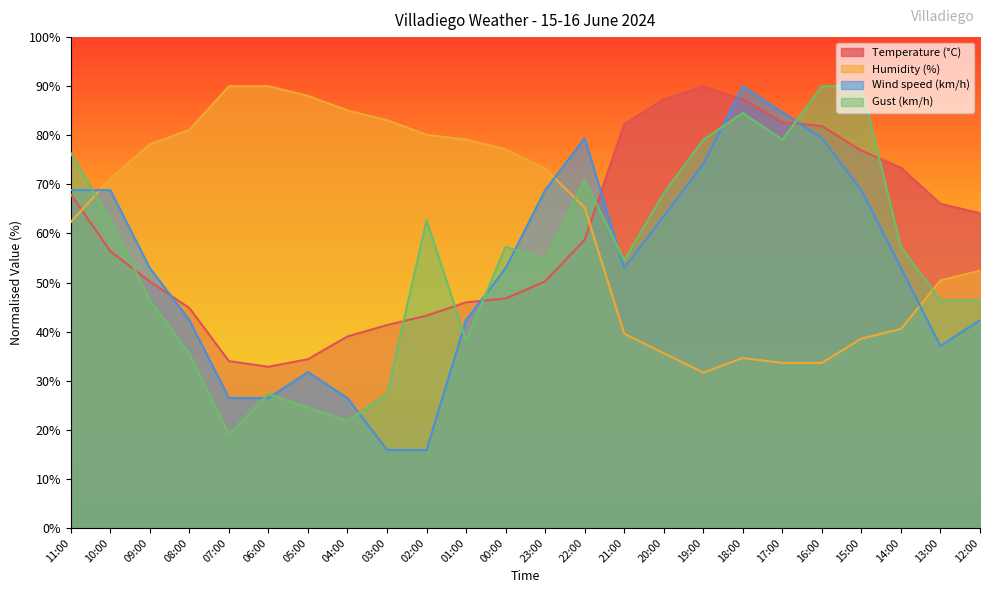

How many data points does each series have?

24